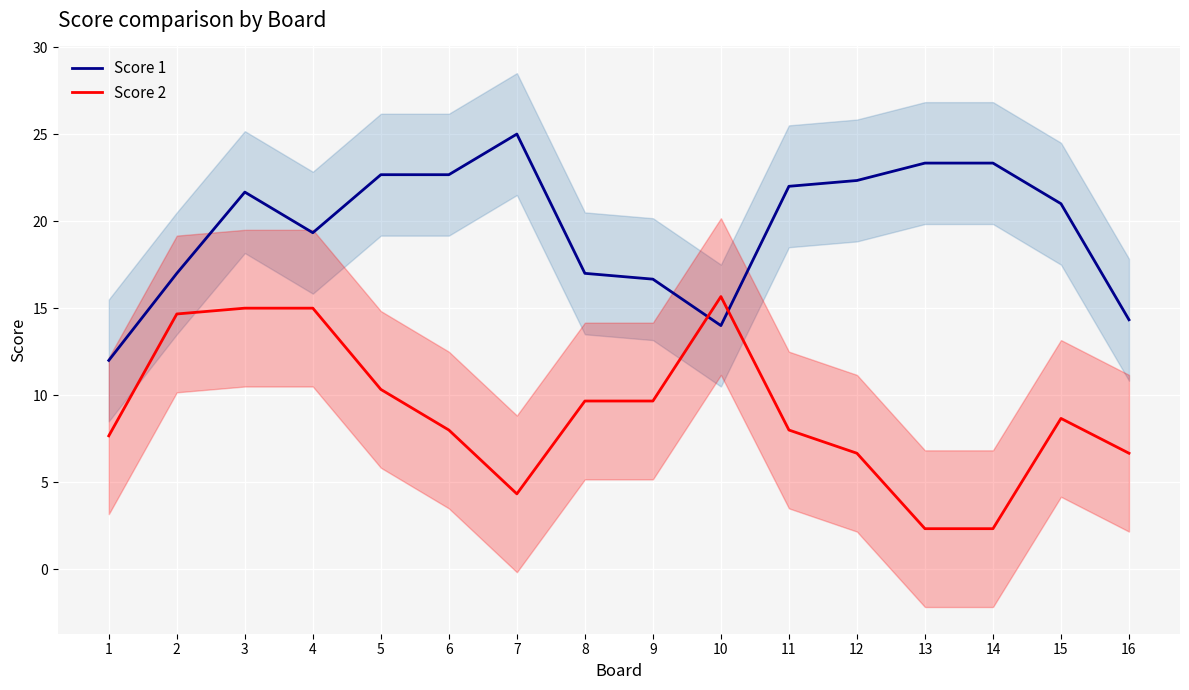

List the series in order of their peak value, highest first.

Score 1, Score 2